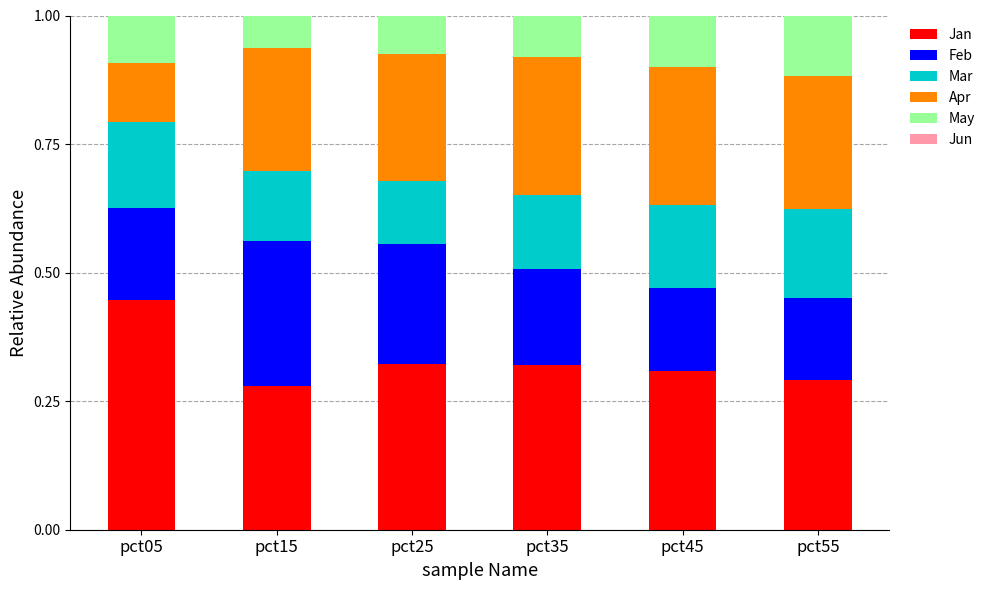

Where is Jan nearest to the value 0?

pct15